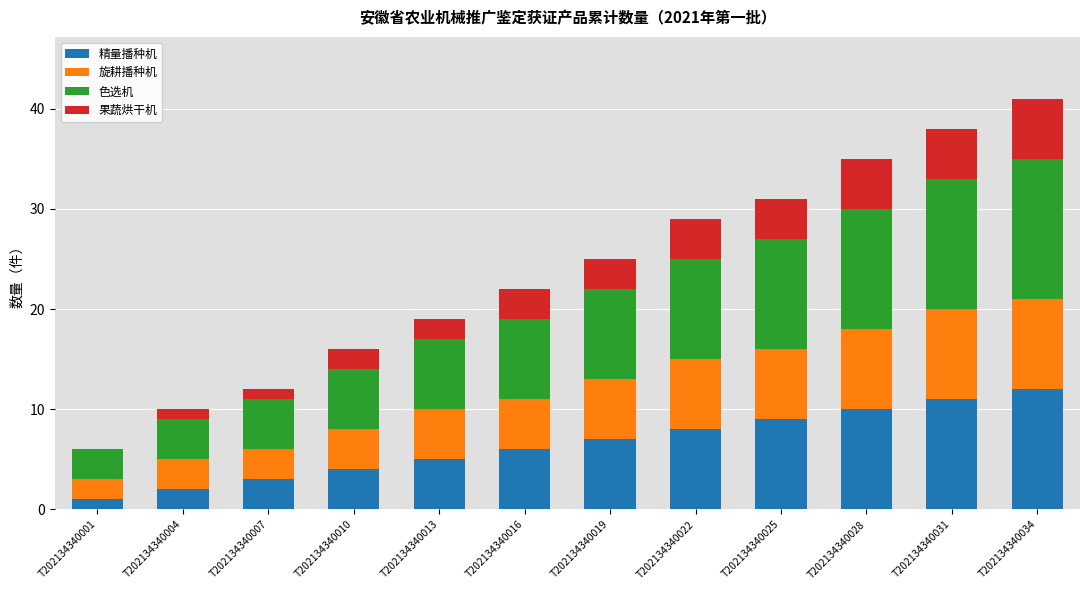

What is the total value across all series at T202134340019?

25